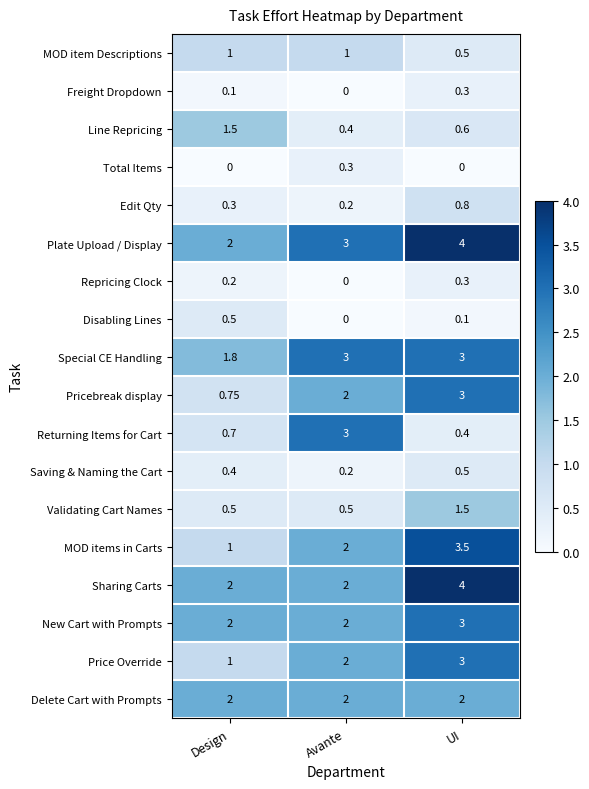

At which label is MOD items in Carts closest to 2?

Avante